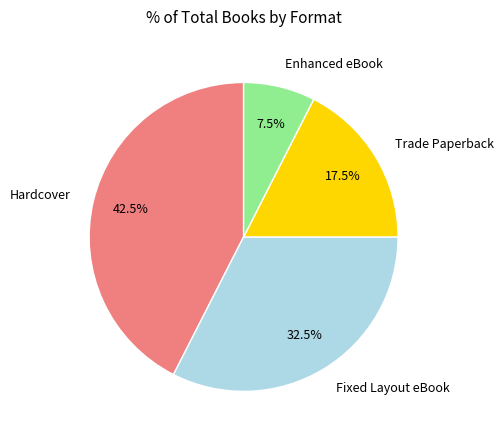

Rank the categories by value from lowest to highest.

Enhanced eBook, Trade Paperback, Fixed Layout eBook, Hardcover